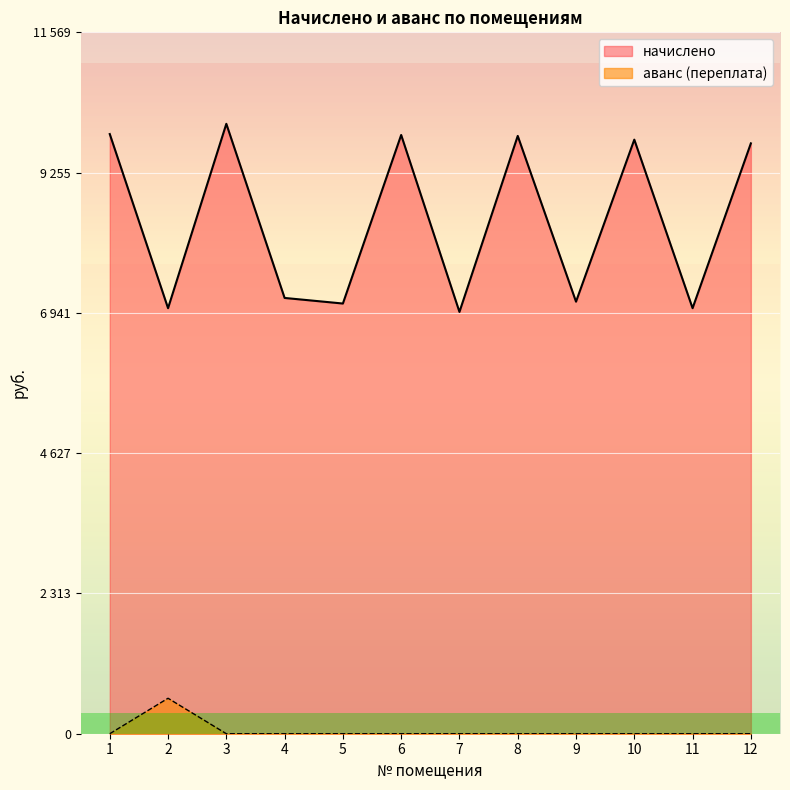

Reading left to right, transcribe all the data shown in this chart.

начислено: 9891.8	7019.5	10060.8	7188.5	7096.3	9876.5	6958.1	9861.1	7127.0	9799.7	7019.5	9738.2
аванс (переплата): 0.0	585.0	0.0	0.0	0.0	0.0	0.0	0.0	0.0	0.0	0.0	0.0